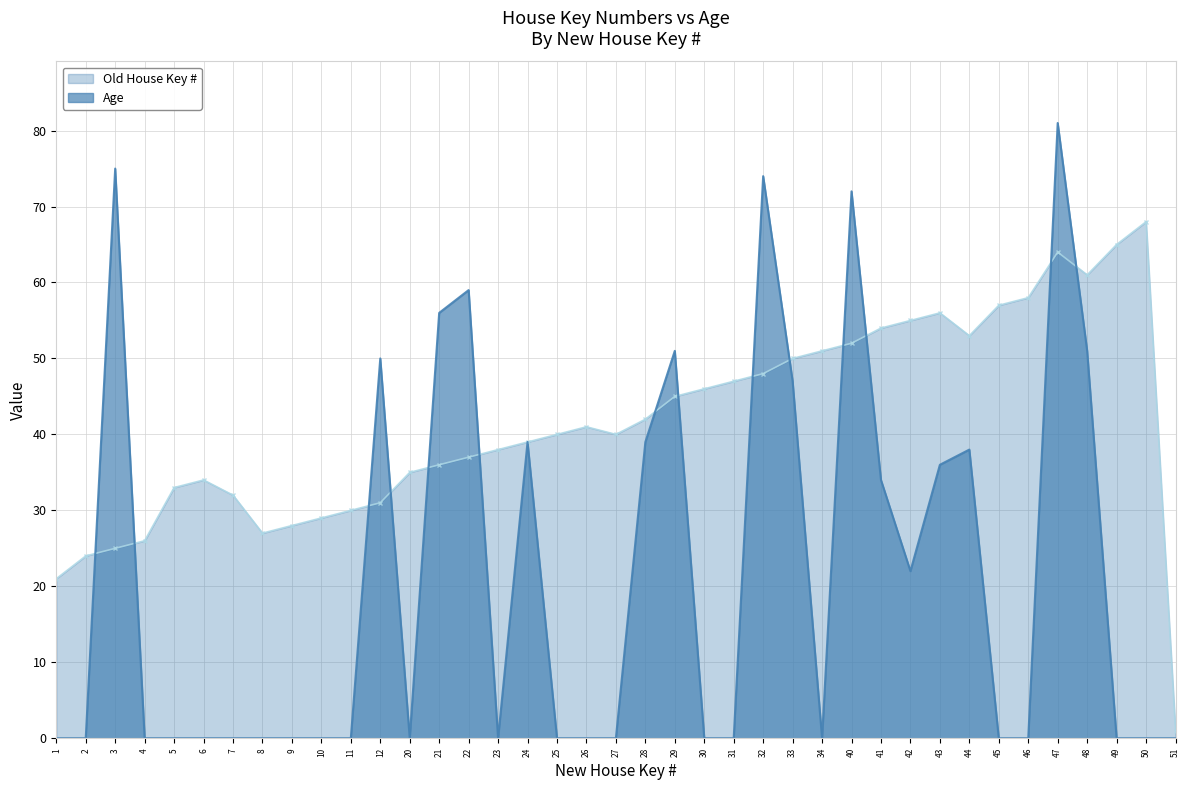

What is the difference between the second highest and second lowest values in the Old House Key # series?

44